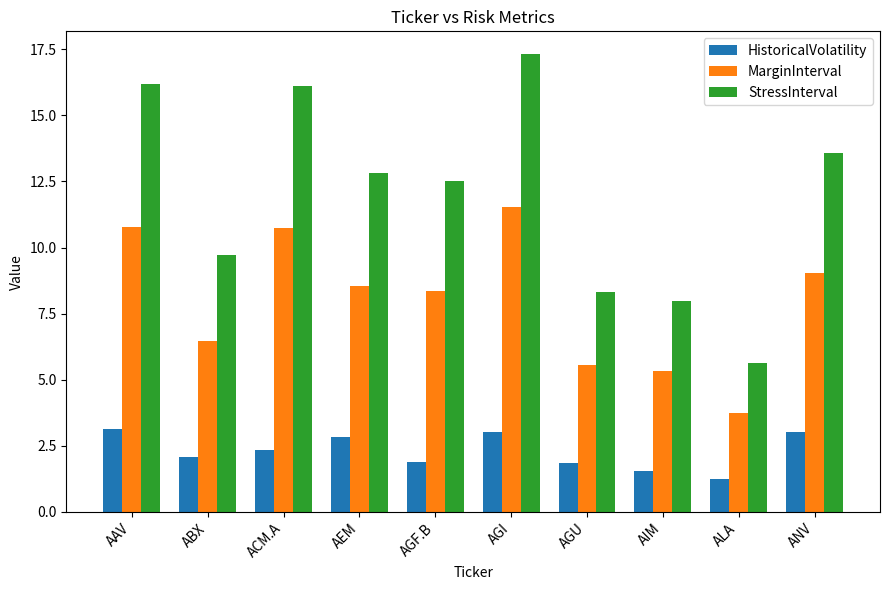

At which label does StressInterval first exceed 12?

AAV